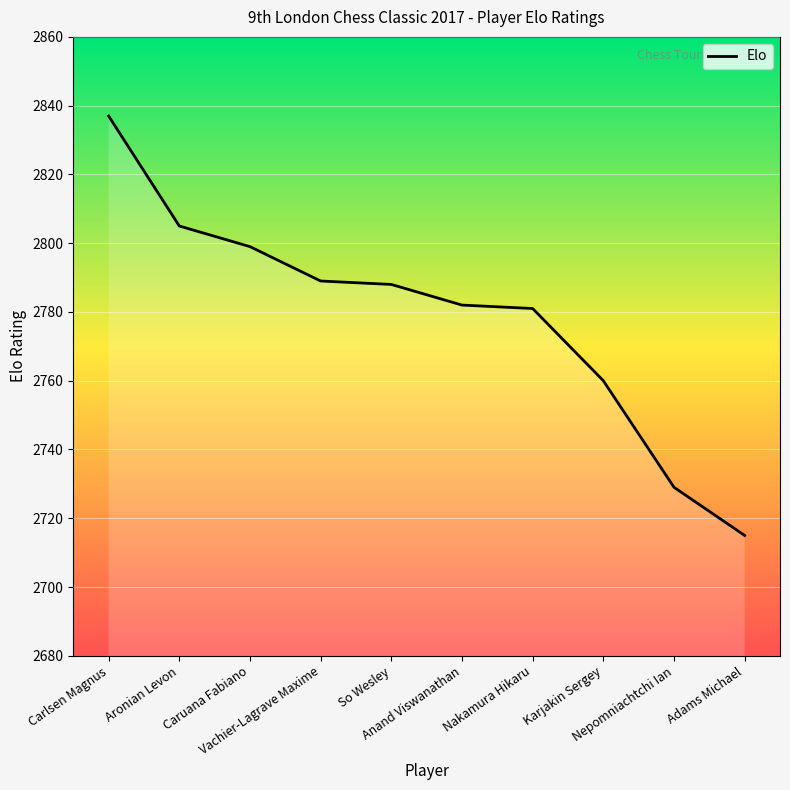

What is the ratio of the value at So Wesley to the value at Anand Viswanathan?

1.0